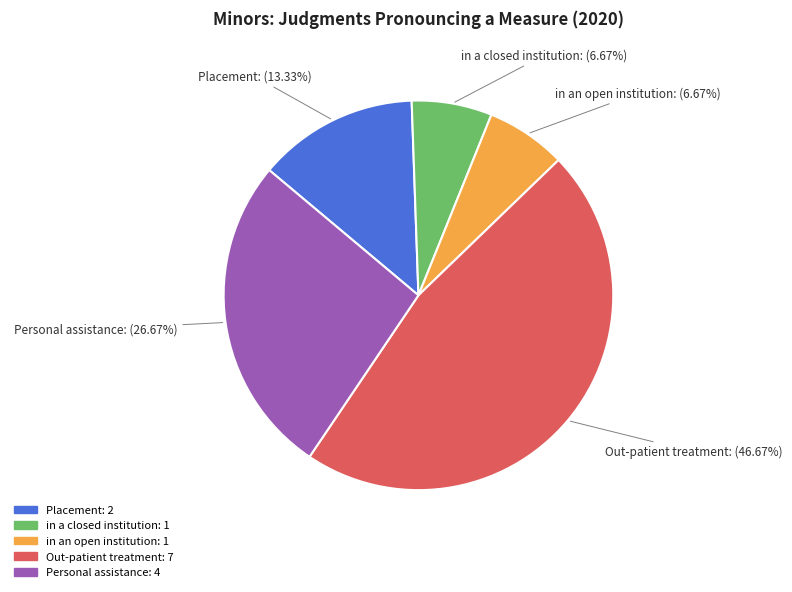

To the nearest percent, what percentage of the pie is Personal assistance?

27%